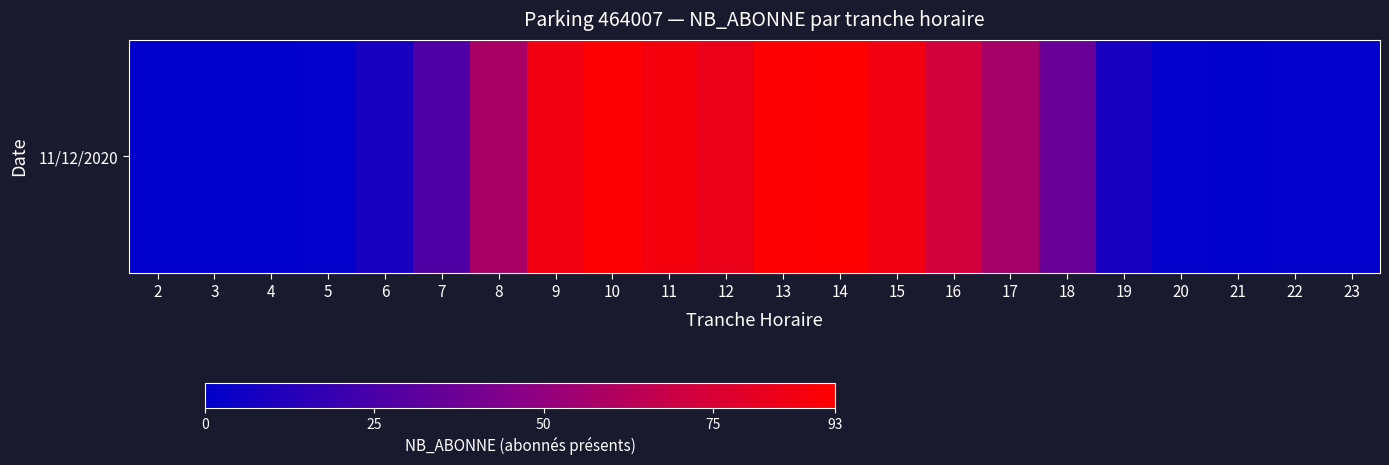

At which label is the value closest to 46?

18